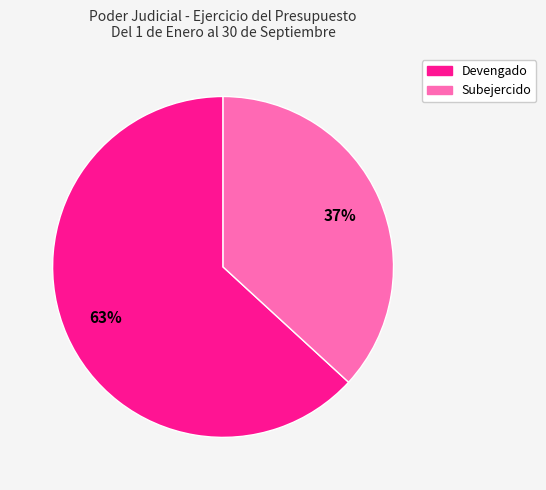

What is the smallest slice in the pie chart?

Subejercido